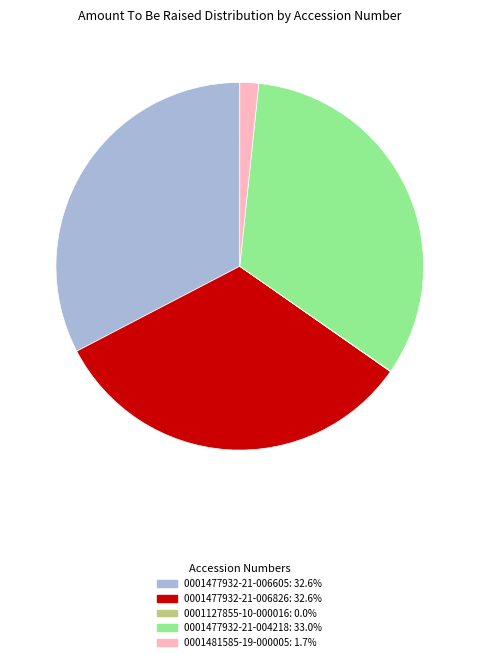

Is the sum of 0001481585-19-000005 and 0001477932-21-006605 greater than half?

No